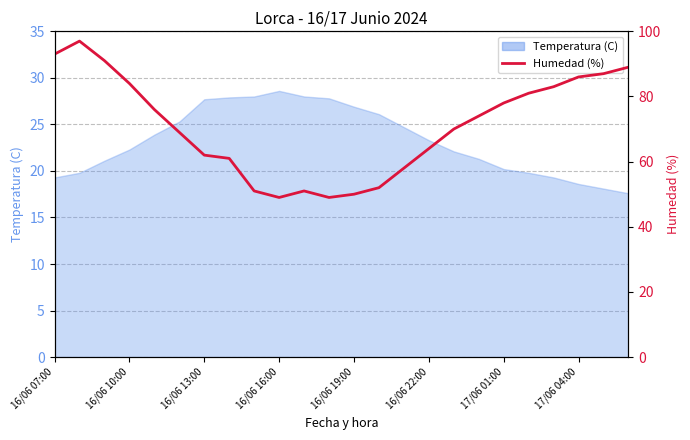

Where is the first local minimum?

16/06 16:00